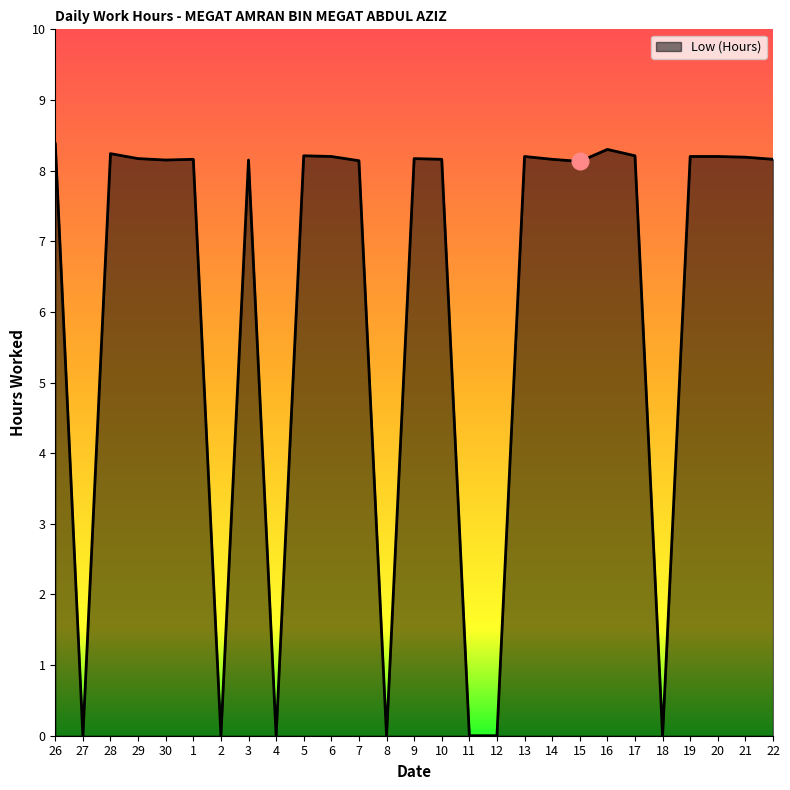

What position from the left is 27?

2